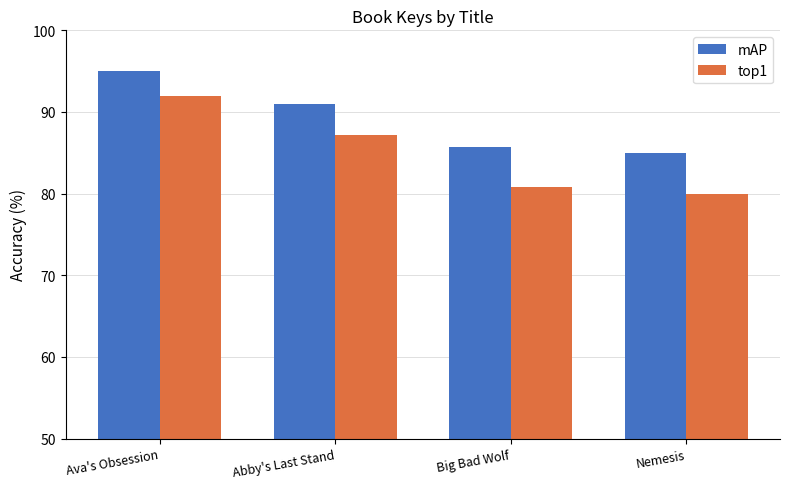

Are the bars grouped side by side (vs. stacked)?

Yes